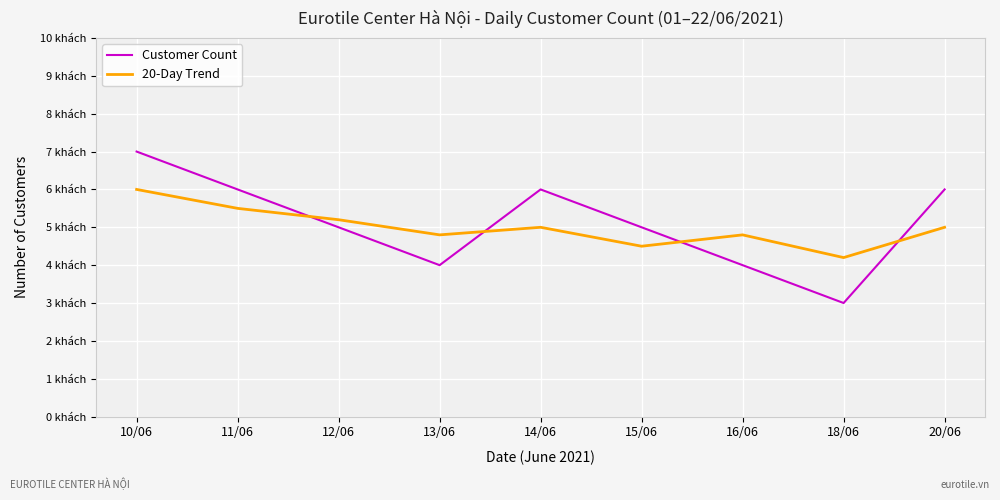

Reading left to right, transcribe all the data shown in this chart.

Customer Count: 7.0	6.0	5.0	4.0	6.0	5.0	4.0	3.0	6.0
20-Day Trend: 6.0	5.5	5.2	4.8	5.0	4.5	4.8	4.2	5.0